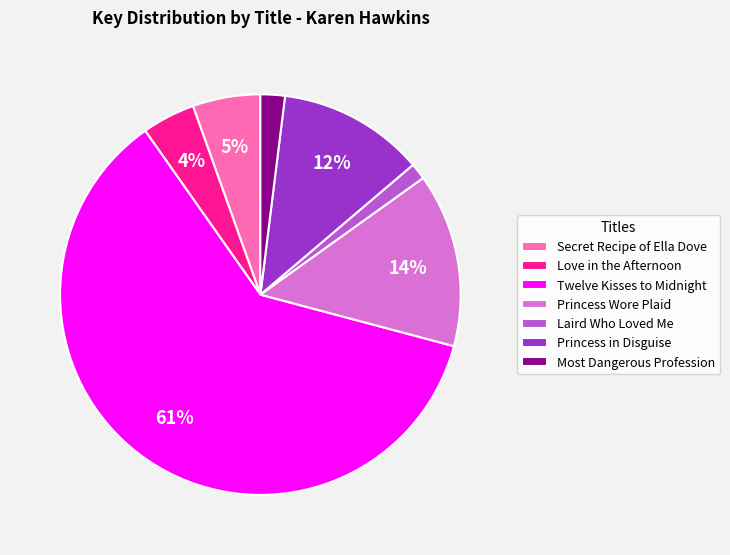

Is the sum of Most Dangerous Profession and Princess in Disguise greater than half?

No